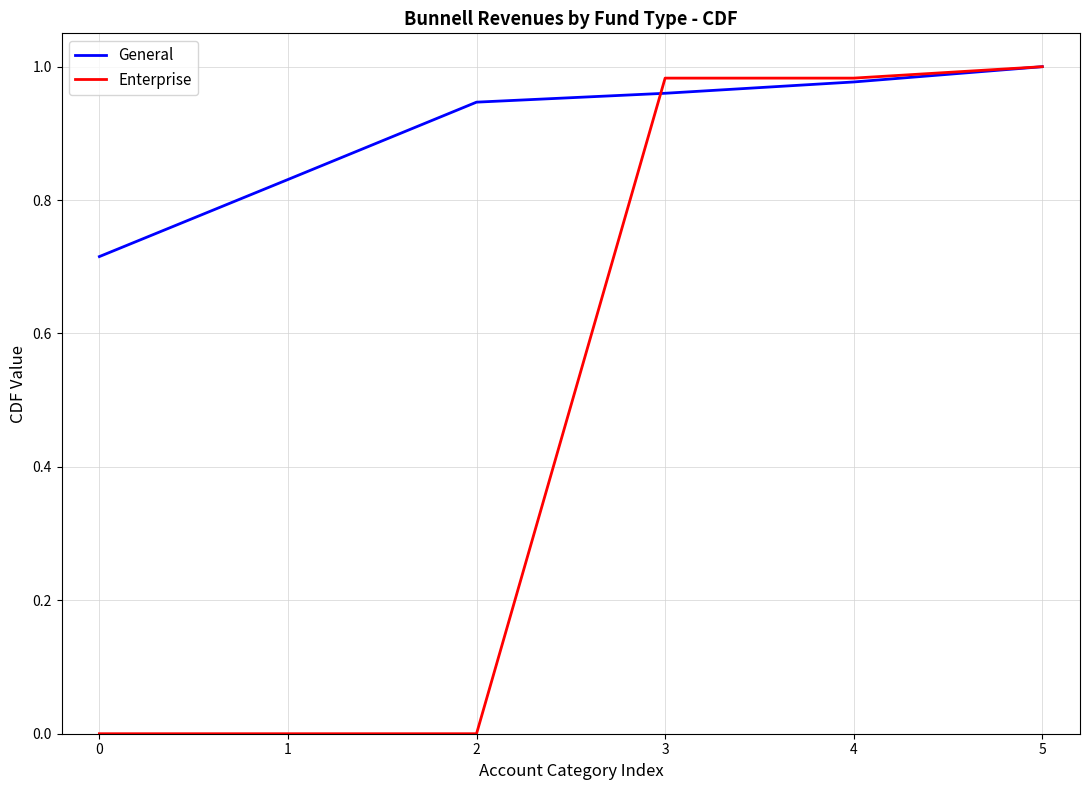

Is this an area chart (filled region under the line)?

No